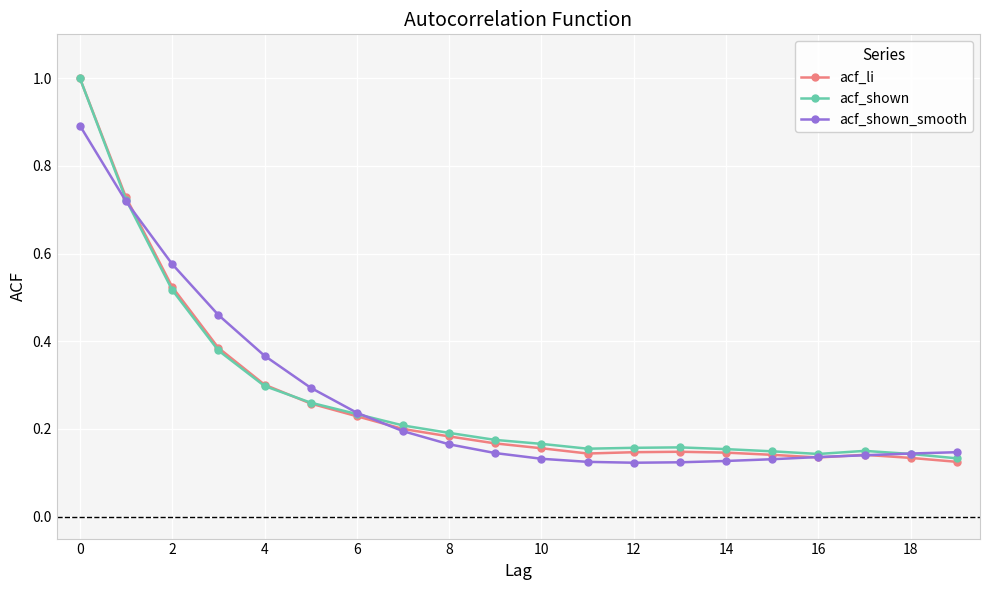

What is the maximum value shown in the chart?

1.0